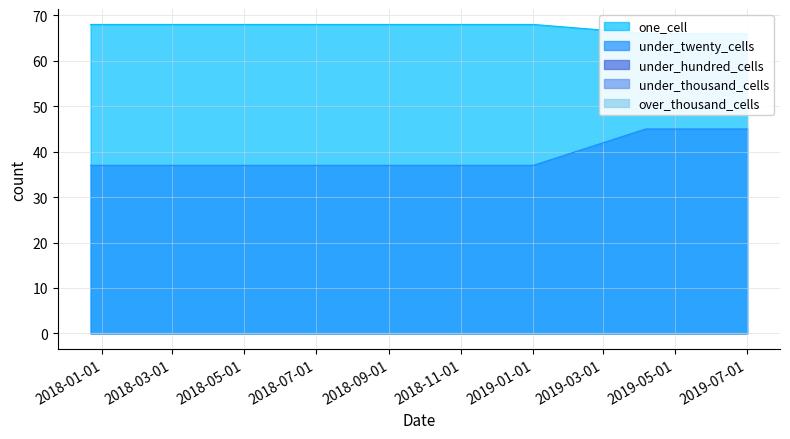

What is the sum of all under_twenty_cells values?

275